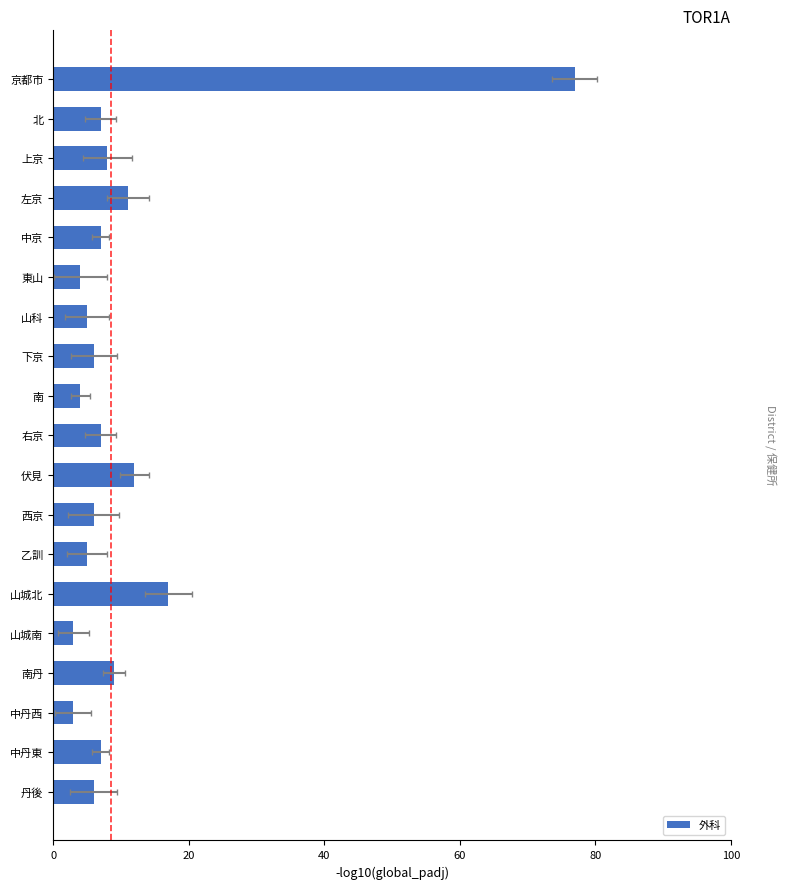

Where is the data nearest to the value 40?

山城北